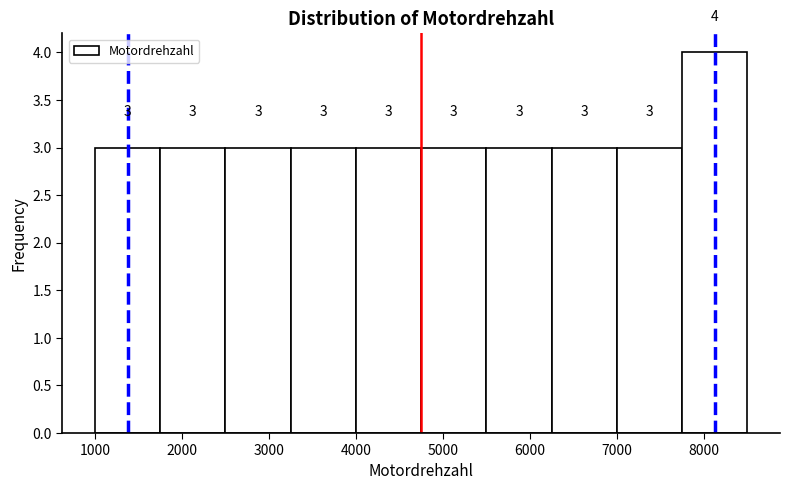

Reading left to right, list every bar in this chart as the range it spans on the x-axis followed by its height. The bar edges are not printed on the chart, so give them approximately, as read against the axis.

1000 to 1750: 3
1750 to 2500: 3
2500 to 3250: 3
3250 to 4000: 3
4000 to 4750: 3
4750 to 5500: 3
5500 to 6250: 3
6250 to 7000: 3
7000 to 7750: 3
7750 to 8500: 4